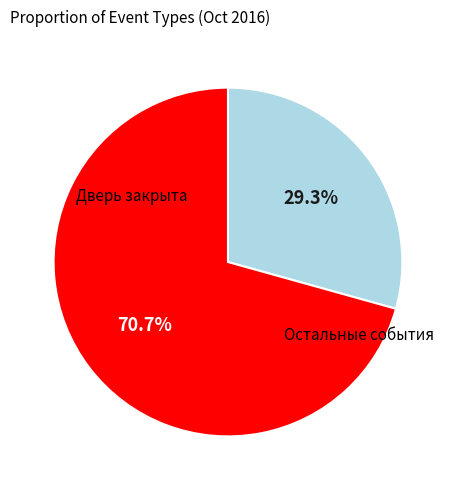

Is there a majority slice in this chart?

Yes